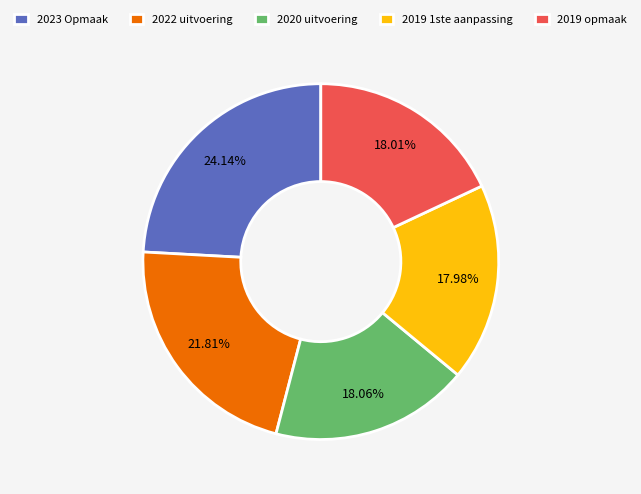

Is the sum of 2019 1ste aanpassing and 2022 uitvoering greater than half?

No